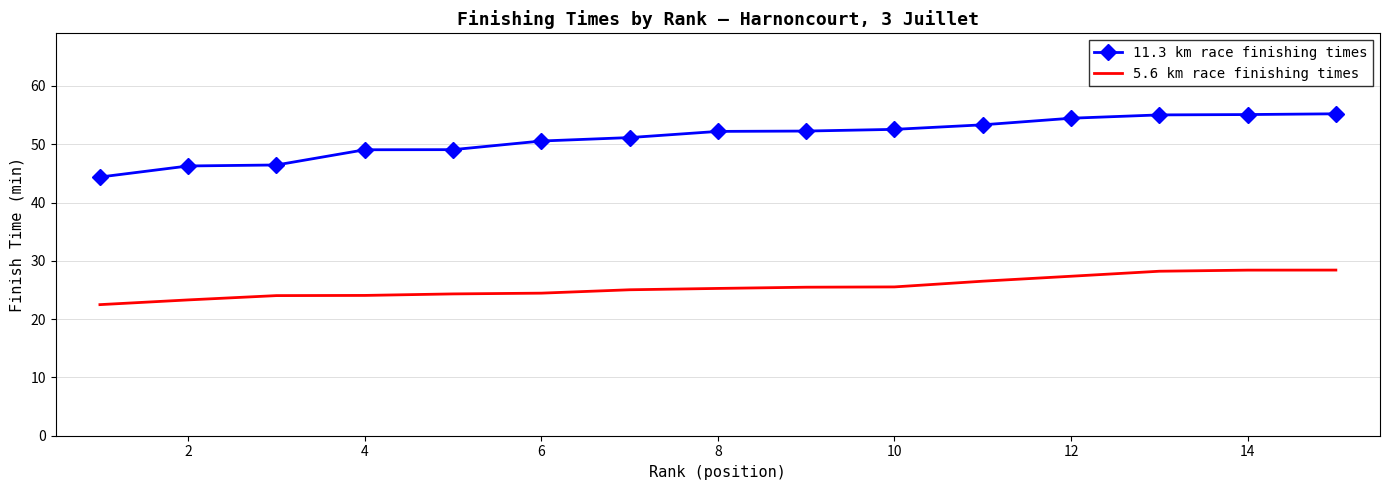

What is the smallest value displayed?

22.5